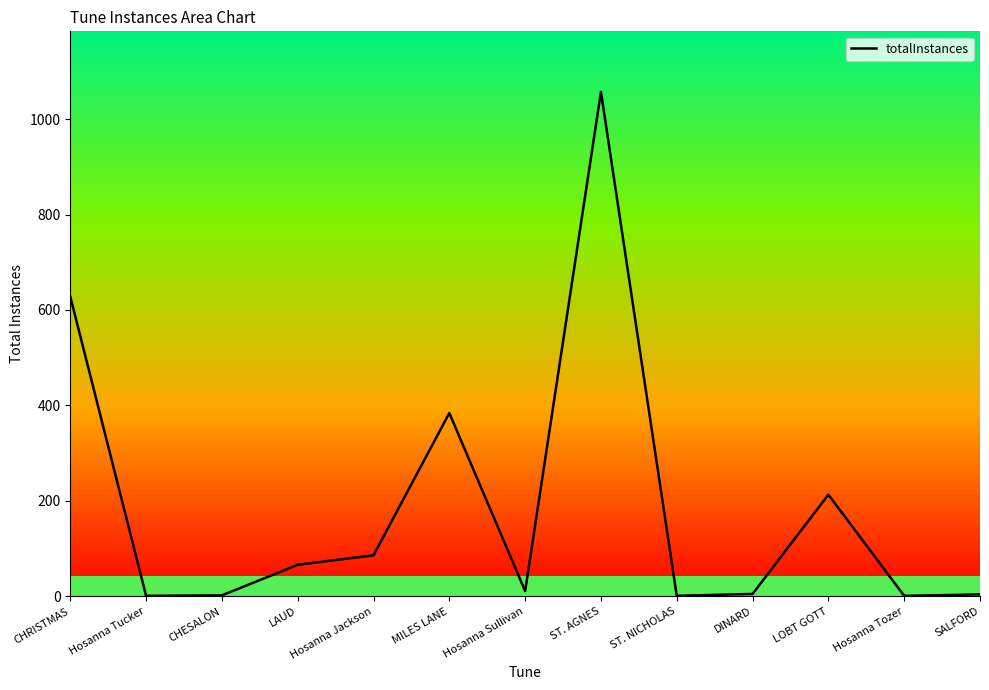

Between DINARD and CHRISTMAS, which is larger?

CHRISTMAS